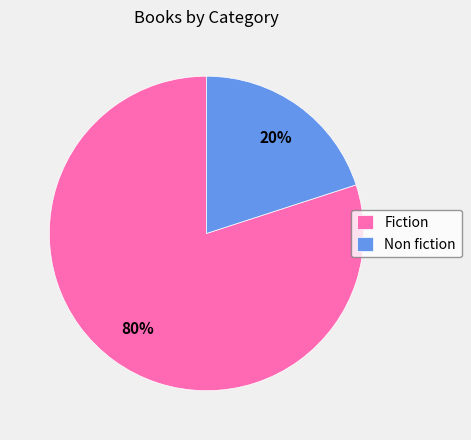

Rank the categories by value from highest to lowest.

Fiction, Non fiction